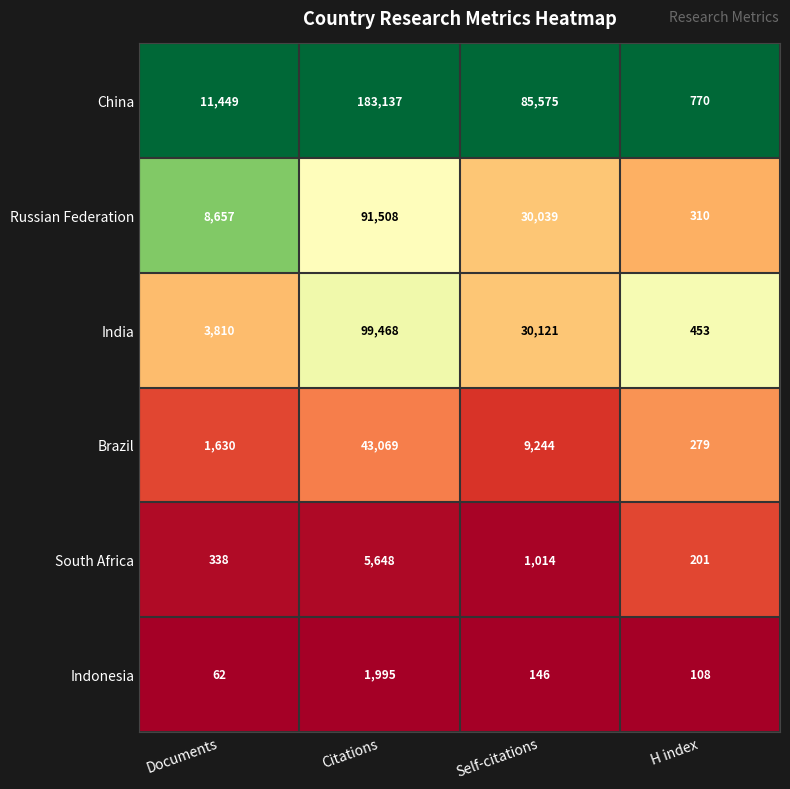

The China series shows 85575 at Self-citations. True or false?

True